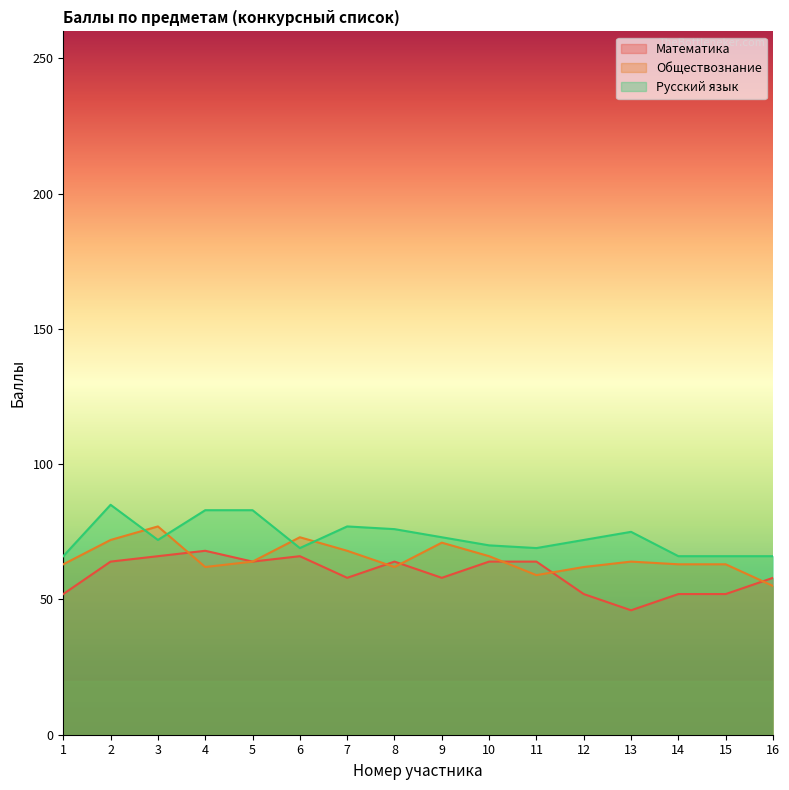

Reading left to right, list all the values displayed in this chart.

Математика: 52	64	66	68	64	66	58	64	58	64	64	52	46	52	52	58
Обществознание: 63	72	77	62	64	73	68	62	71	66	59	62	64	63	63	55
Русский язык: 66	85	72	83	83	69	77	76	73	70	69	72	75	66	66	66